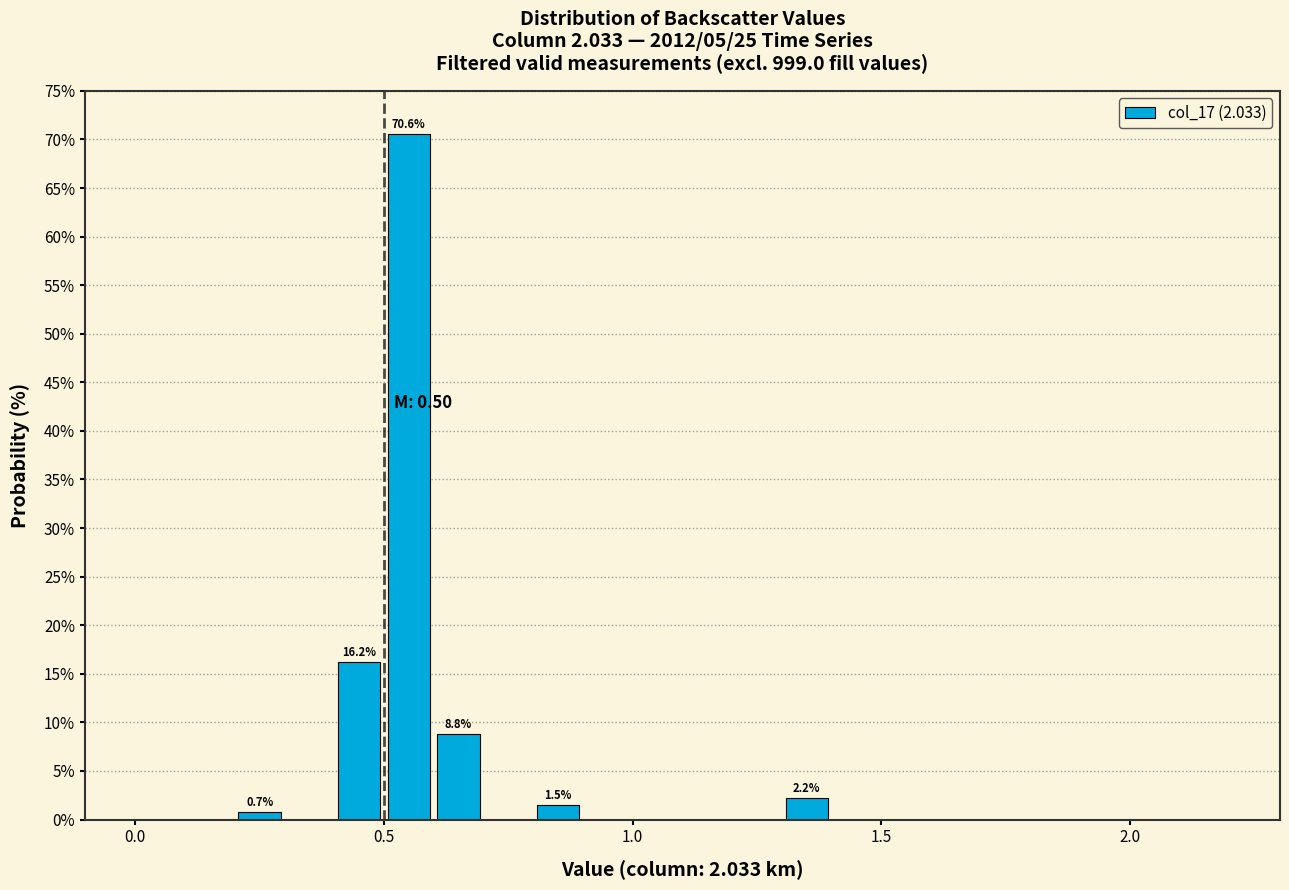

Read against the x-axis, roughly where is the centre of the tallest bar?

0.55